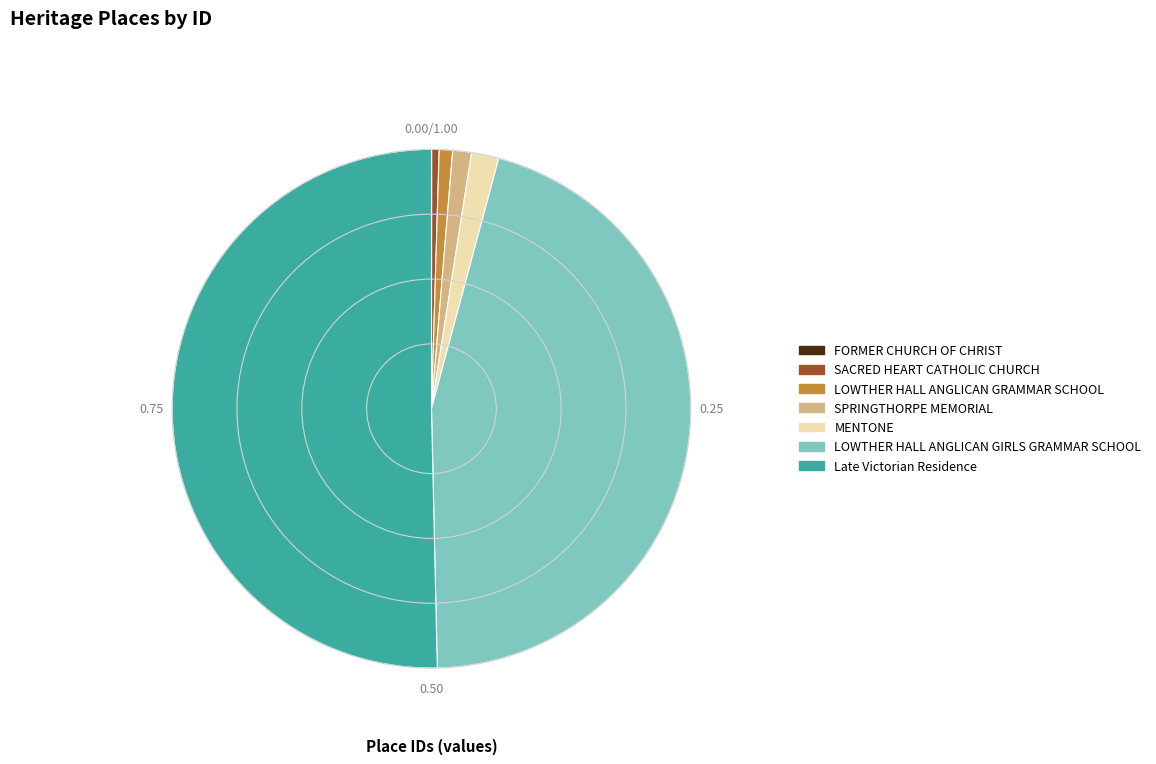

Which category has the biggest portion of the pie?

Late Victorian Residence